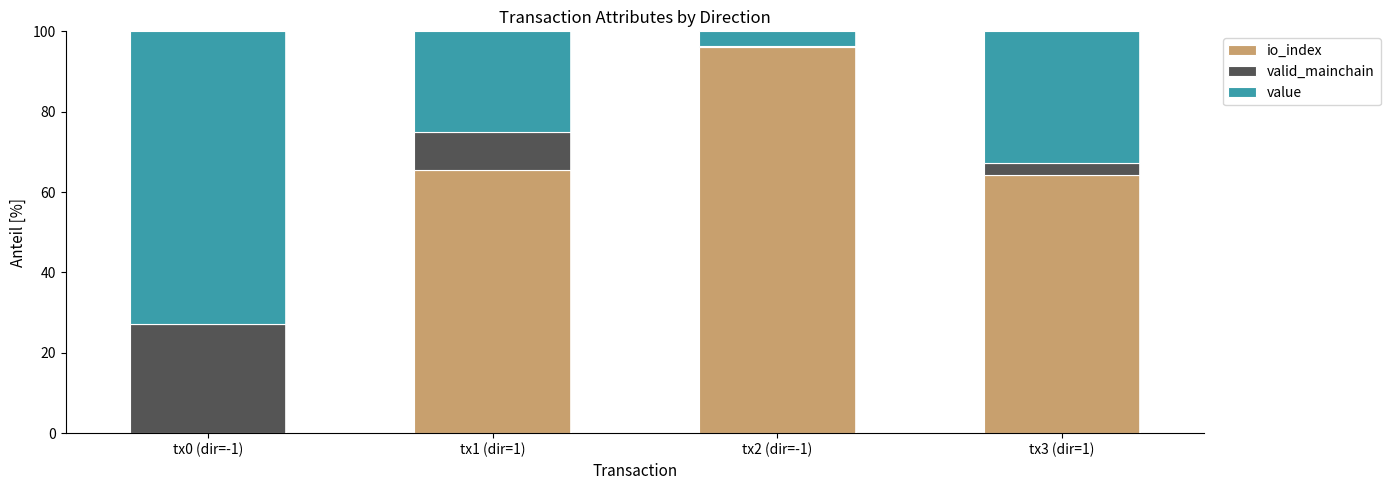

What are all the series names shown in the legend?

io_index, valid_mainchain, value